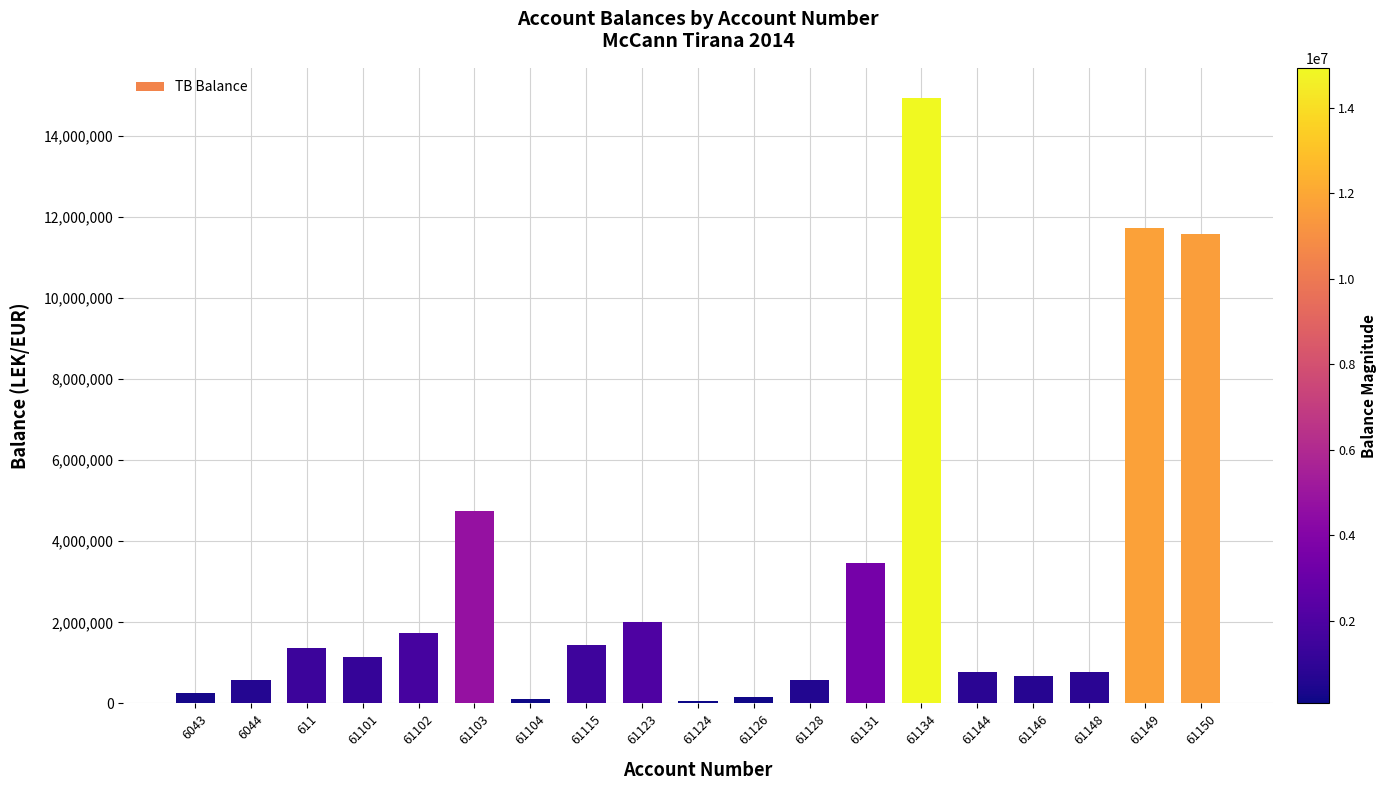

What is the difference between the values at 61150 and 61134?

3356527.6